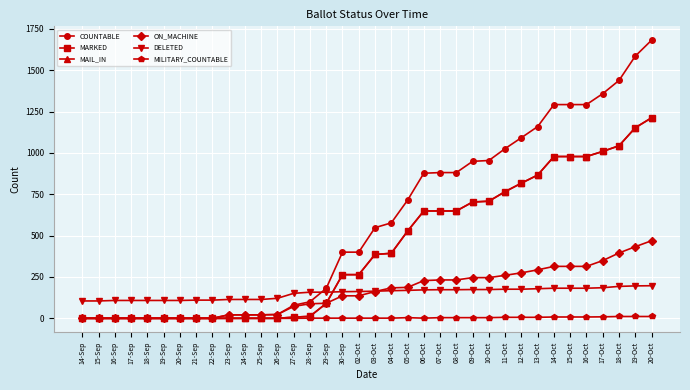

What is the sum of all MARKED values?

15100